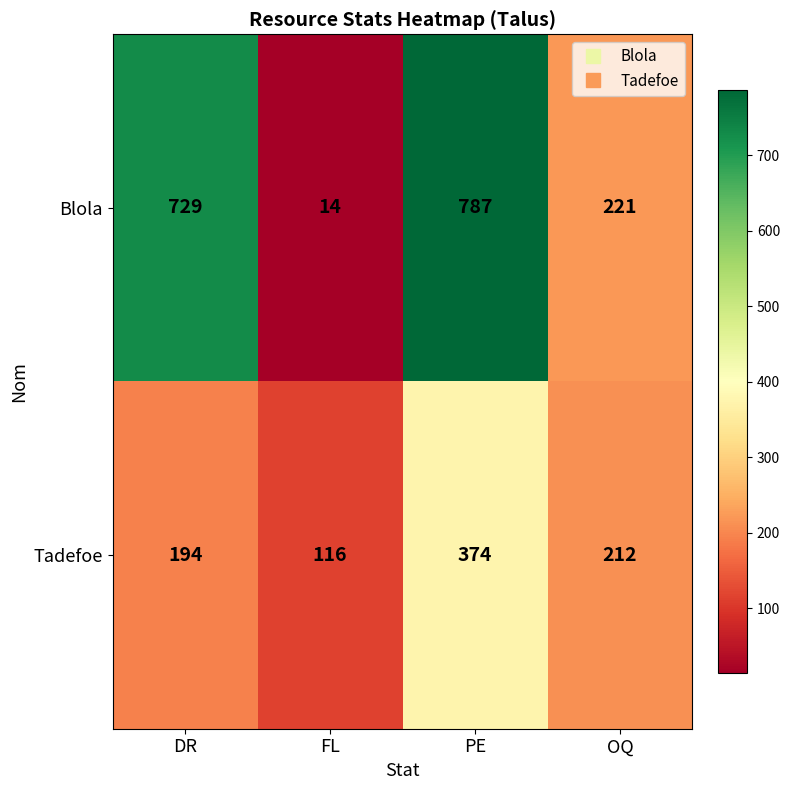

Rank the series at FL from highest to lowest value.

Tadefoe, Blola